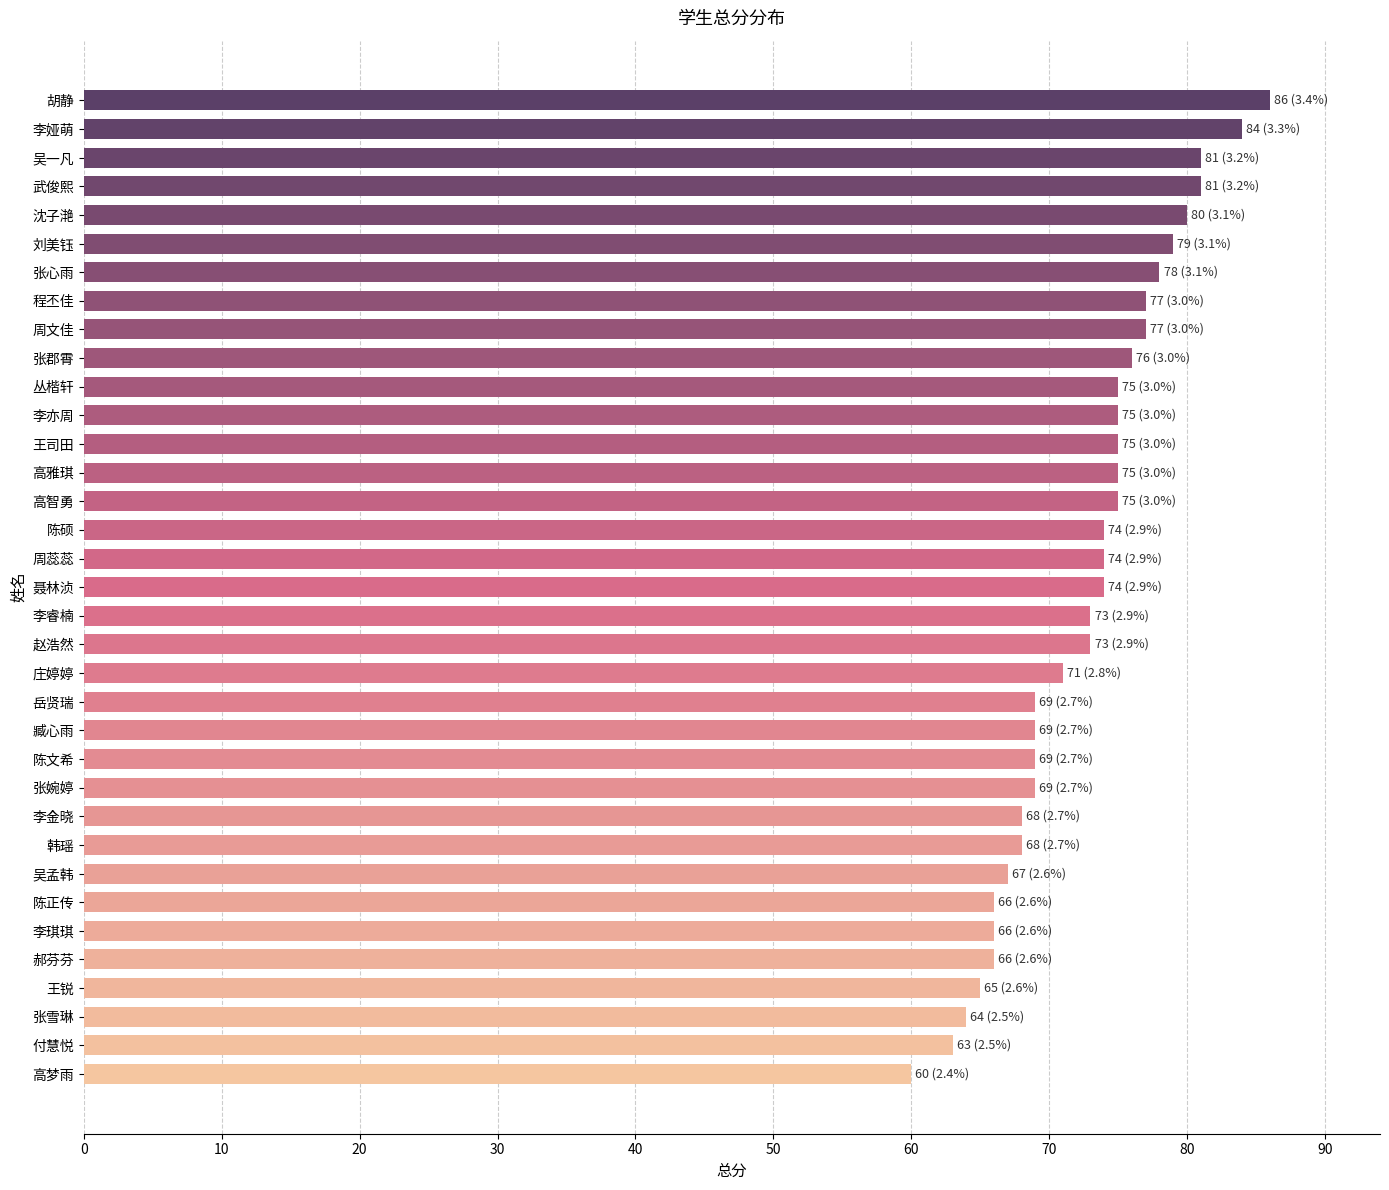

How many categories are shown in the chart?

35